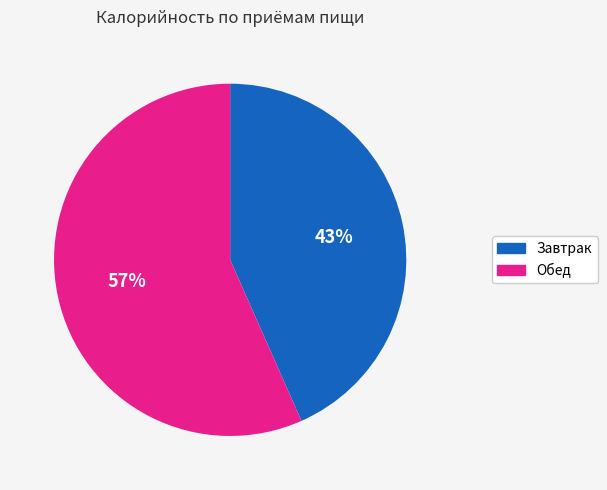

To the nearest percent, what percentage of the pie is Завтрак?

43%